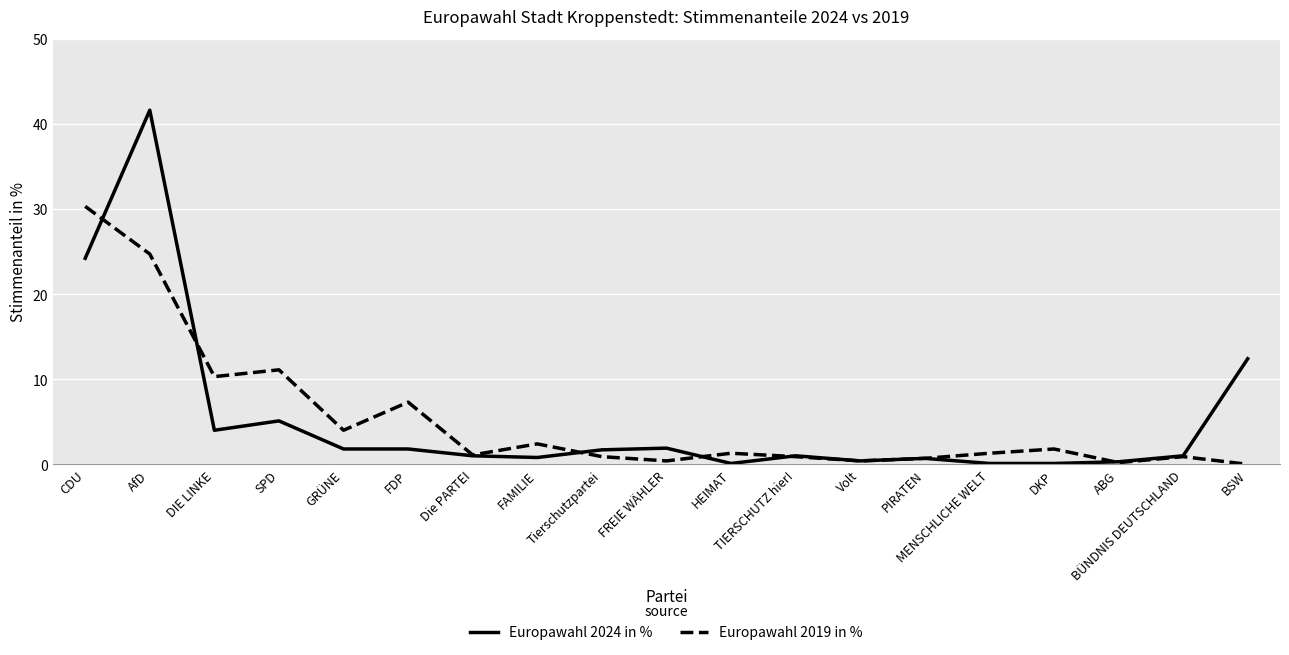

Which category has the highest value in the Europawahl 2024 in % series?

AfD